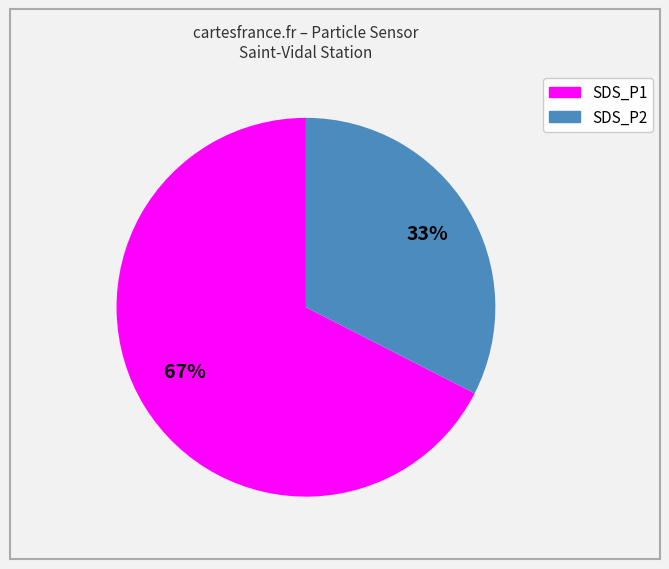

Count the number of slices in the pie.

2